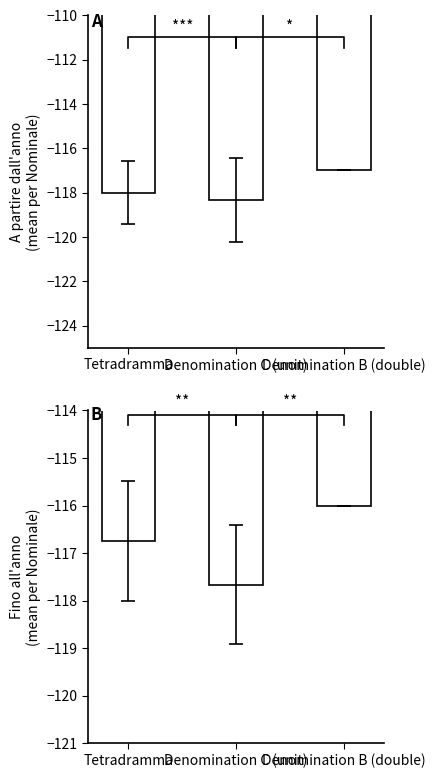

Rank the series by their maximum value, from lowest to highest.

A partire dall anno, Fino all anno